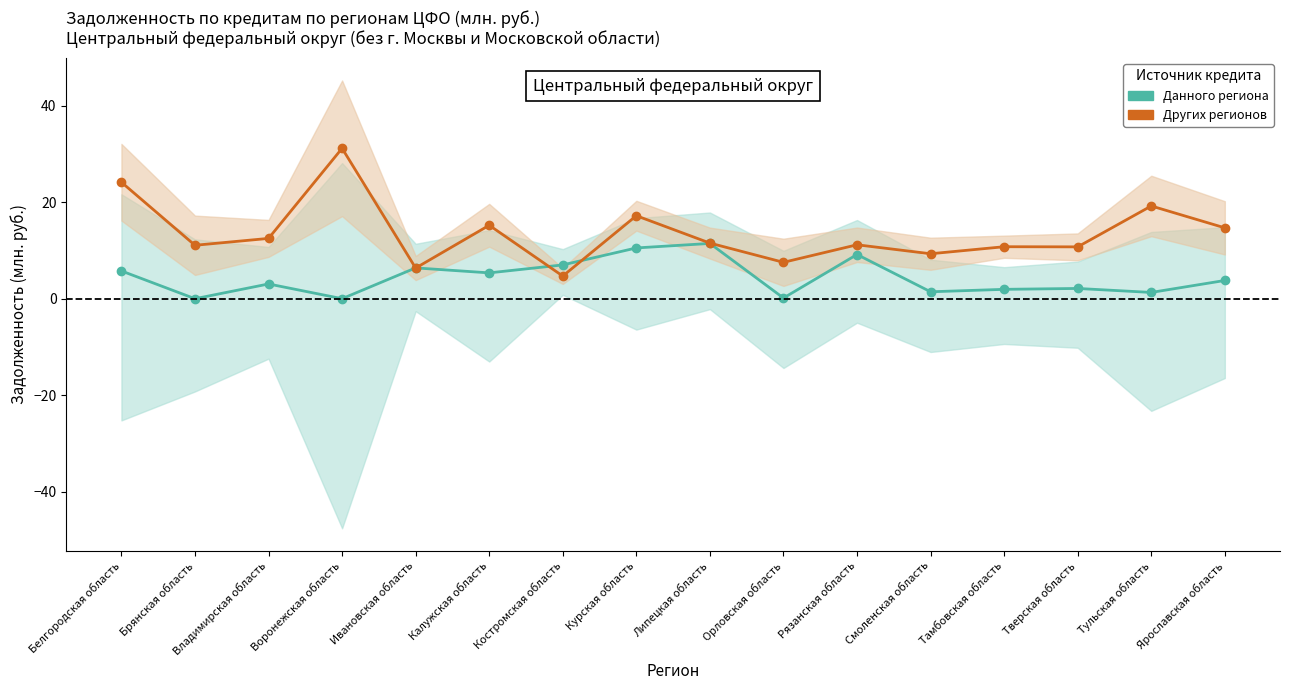

In кредитными организациями других регионов (дальних), how many points are higher than both neighbors (excluding endpoints)?

6